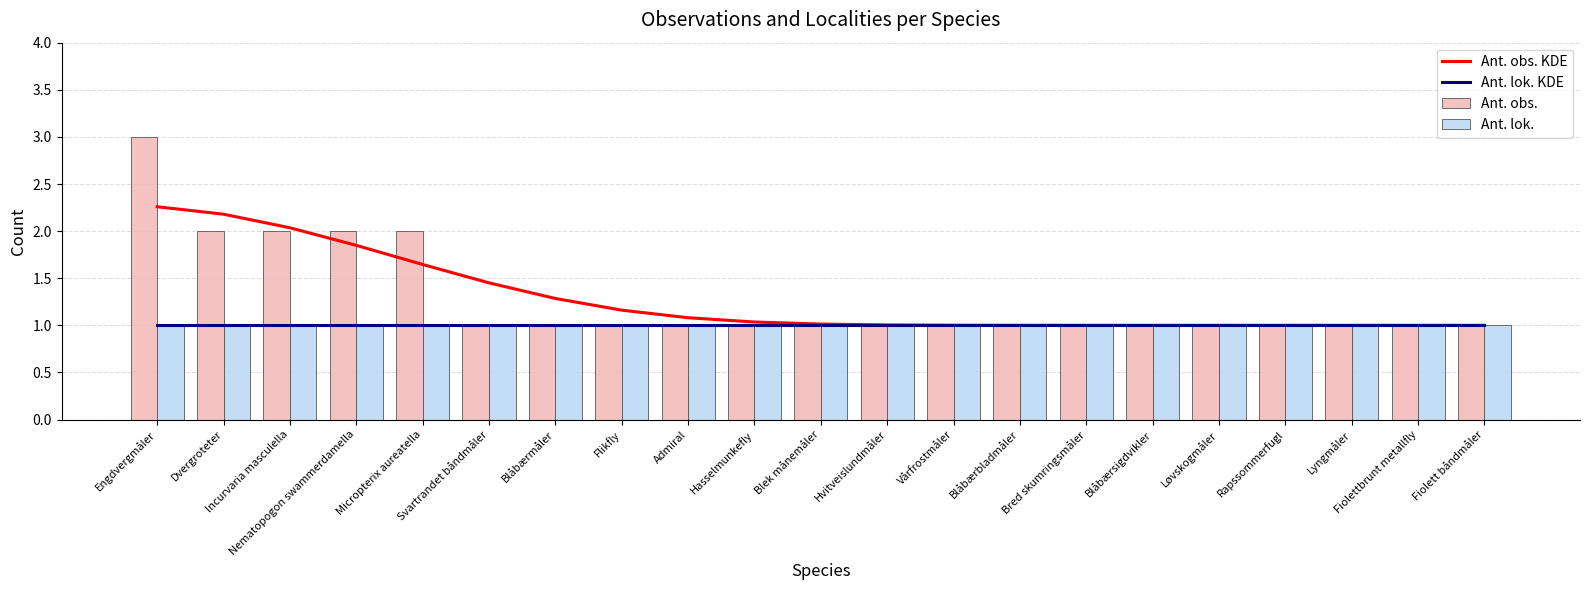

Rank the series at Admiral from lowest to highest value.

Ant. lok. KDE, Ant. obs., Ant. lok., Ant. obs. KDE